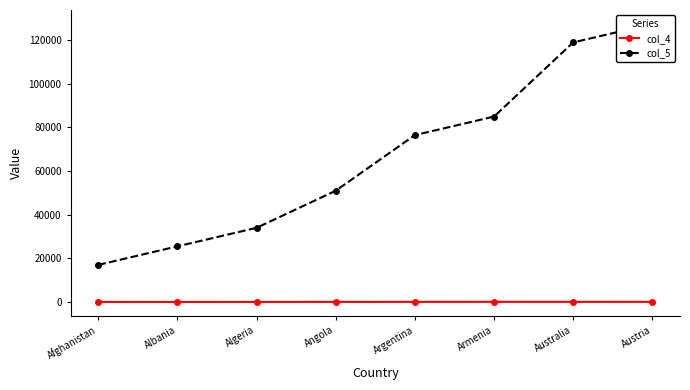

What is the value of the col_5 point at the 5th from the left?

76500